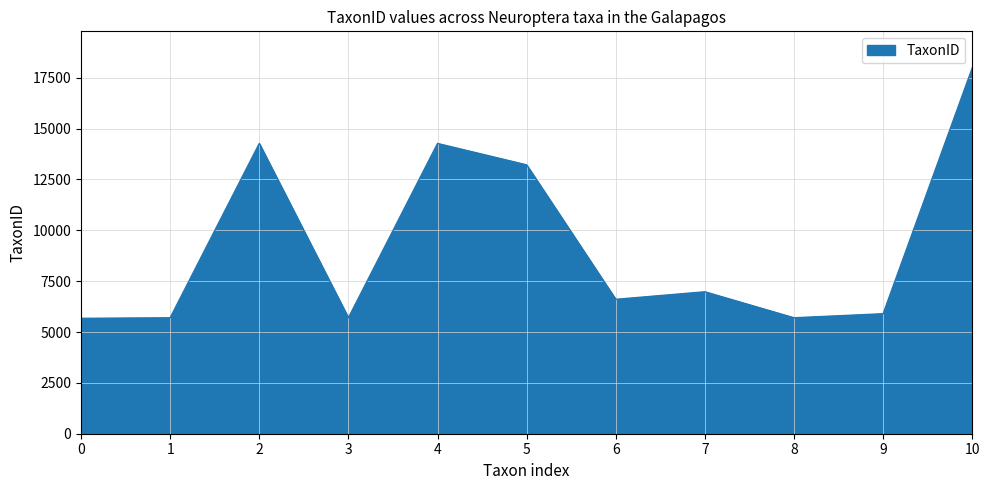

At which label does the data first exceed 6607?

2